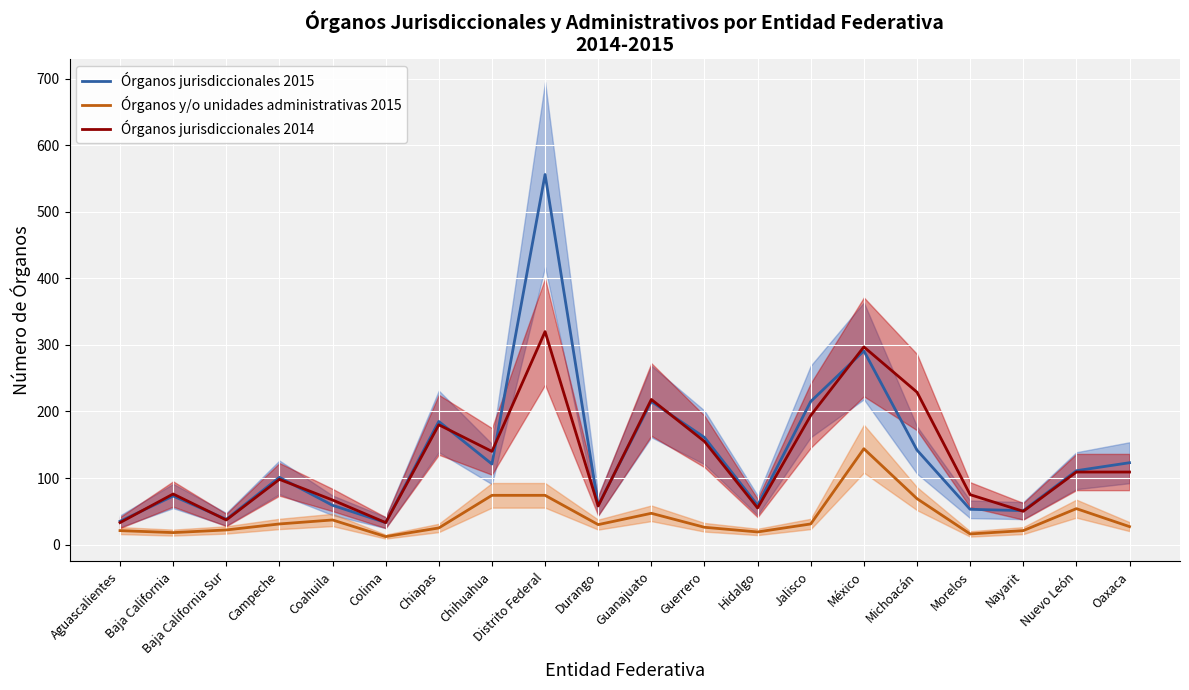

Reading left to right, list all the values displayed in this chart.

Órganos jurisdiccionales 2015: Aguascalientes=35	Baja California=73	Baja California Sur=38	Campeche=101	Coahuila=59	Colima=33	Chiapas=185	Chihuahua=121	Distrito Federal=556	Durango=59	Guanajuato=215	Guerrero=161	Hidalgo=59	Jalisco=215	México=291	Michoacán=142	Morelos=53	Nayarit=51	Nuevo León=111	Oaxaca=123
Órganos y/o unidades administrativas 2015: Aguascalientes=21	Baja California=18	Baja California Sur=22	Campeche=31	Coahuila=37	Colima=12	Chiapas=25	Chihuahua=74	Distrito Federal=74	Durango=30	Guanajuato=47	Guerrero=26	Hidalgo=19	Jalisco=31	México=144	Michoacán=69	Morelos=16	Nayarit=21	Nuevo León=54	Oaxaca=27
Órganos jurisdiccionales 2014: Aguascalientes=33	Baja California=76	Baja California Sur=37	Campeche=98	Coahuila=67	Colima=33	Chiapas=180	Chihuahua=140	Distrito Federal=320	Durango=58	Guanajuato=218	Guerrero=155	Hidalgo=55	Jalisco=194	México=297	Michoacán=229	Morelos=75	Nayarit=50	Nuevo León=109	Oaxaca=109